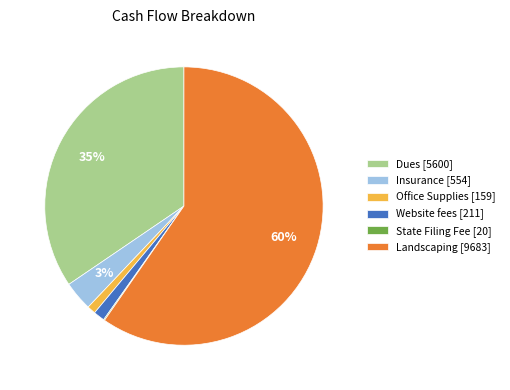

Is the sum of Office Supplies [159] and Dues [5600] greater than half?

No